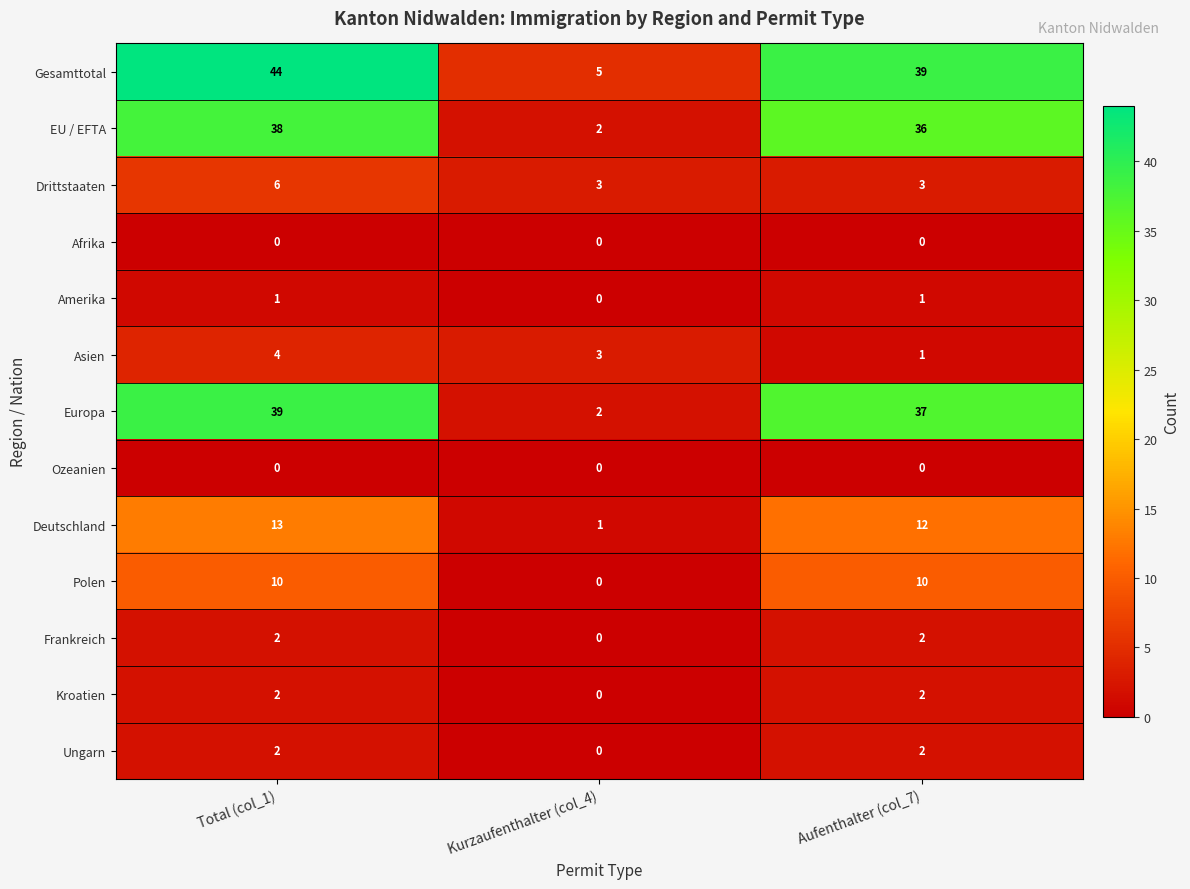

Where does the Gesamttotal series first go above 39?

Total (col_1)